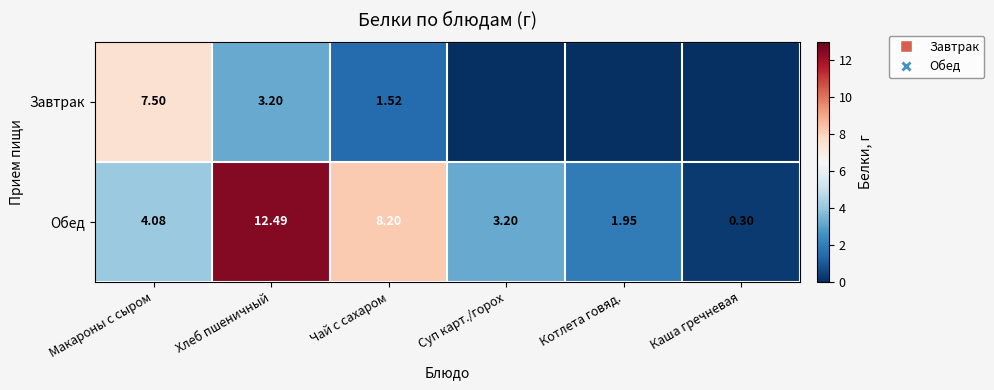

Where does the Обед series first go above 4?

Макароны с сыром